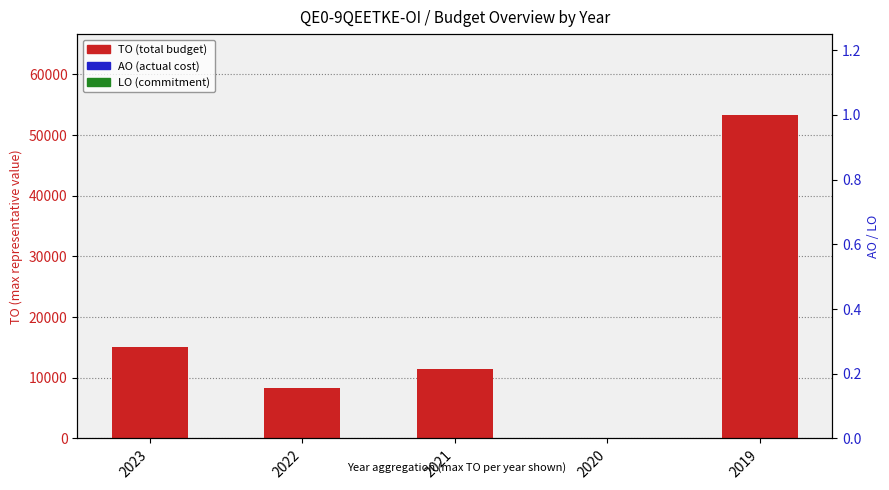

List the labels in order of AO value, smallest first.

2023, 2022, 2021, 2020, 2019